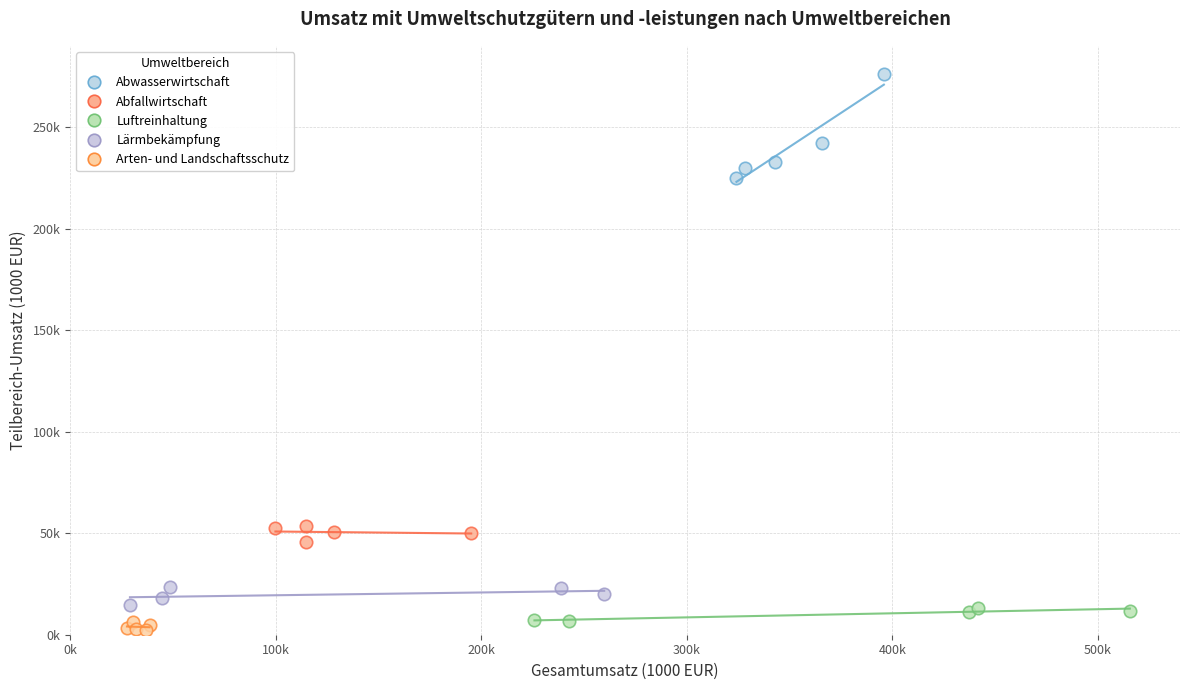

What are all the series names shown in the legend?

Abwasserwirtschaft, Abfallwirtschaft, Luftreinhaltung, Lärmbekämpfung, Arten- und Landschaftsschutz